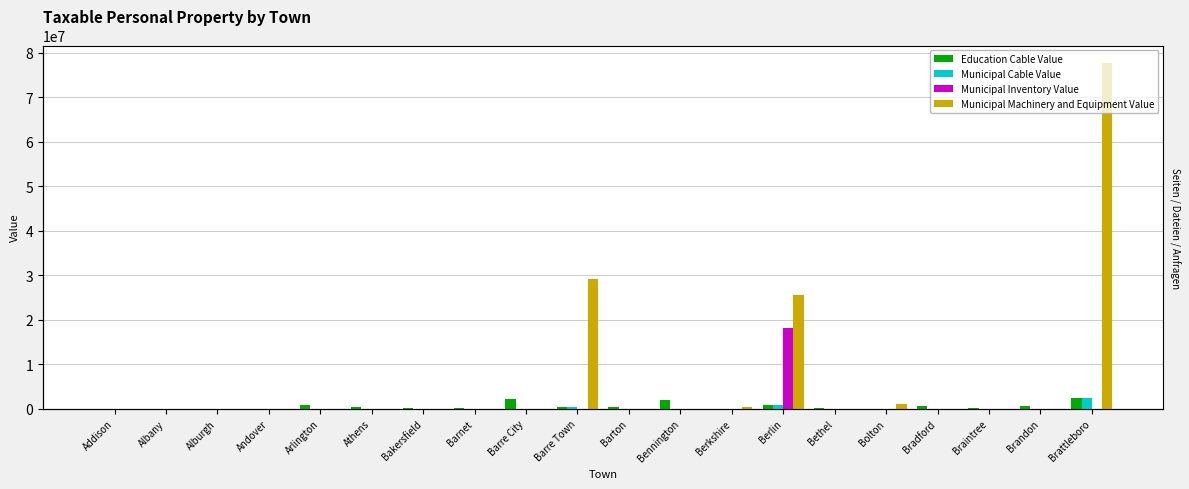

What is the total value across all series at Barton?

472848